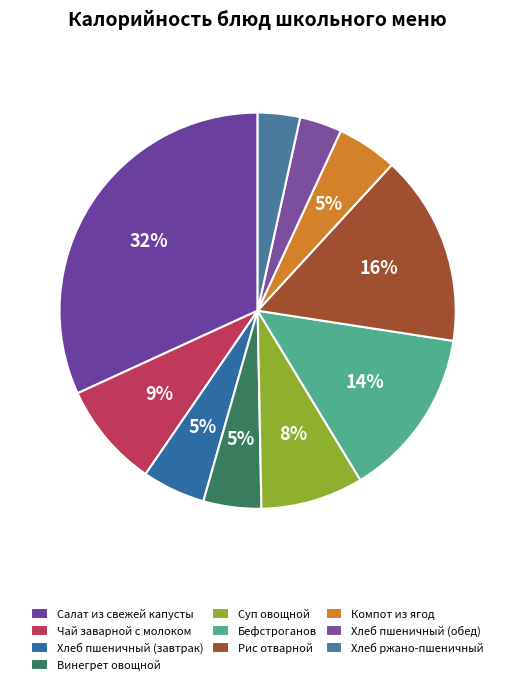

Is it true that Чай заварной с молоком is 1% of the pie?

False